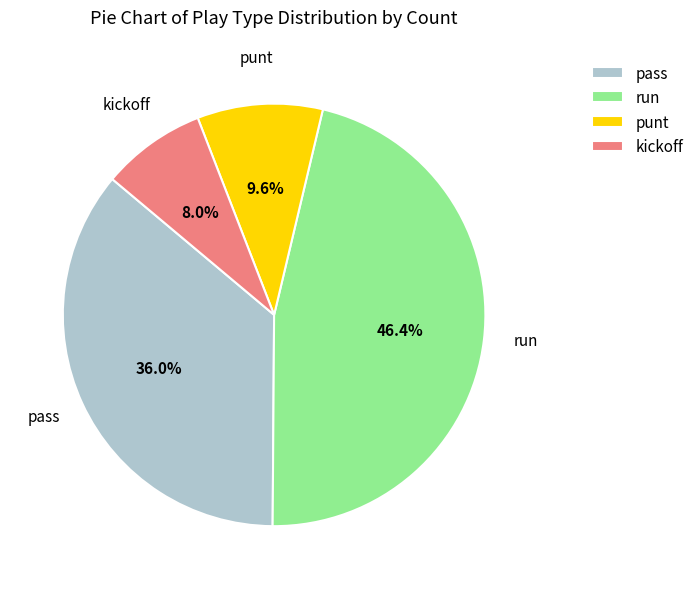

What is the total percentage of punt and pass?

45.6%